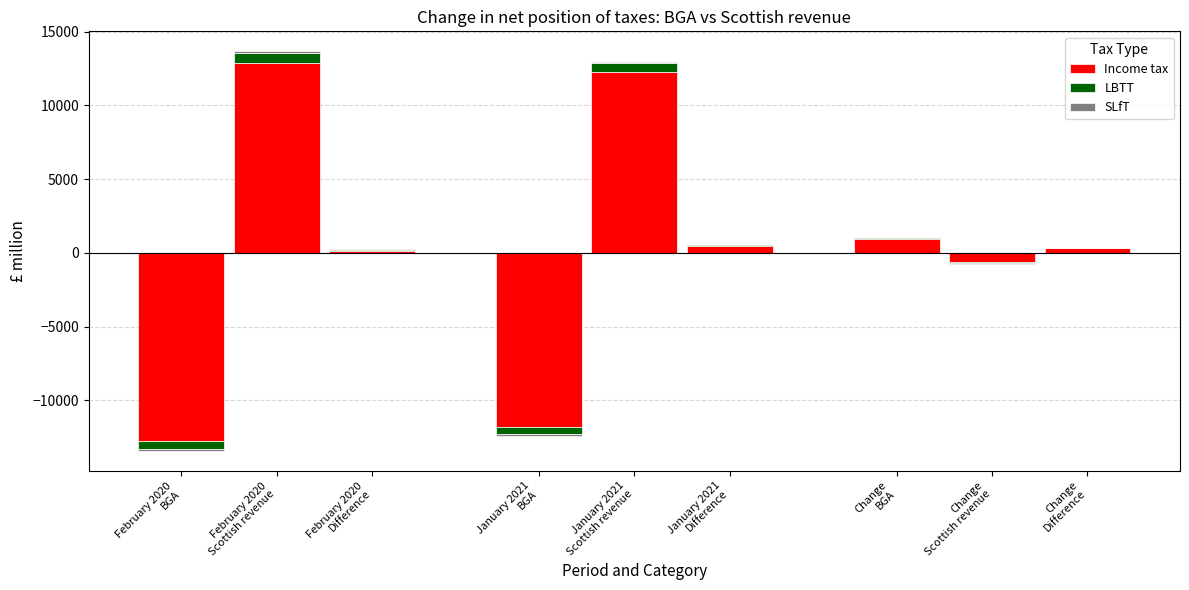

How many groups of bars are there?

9